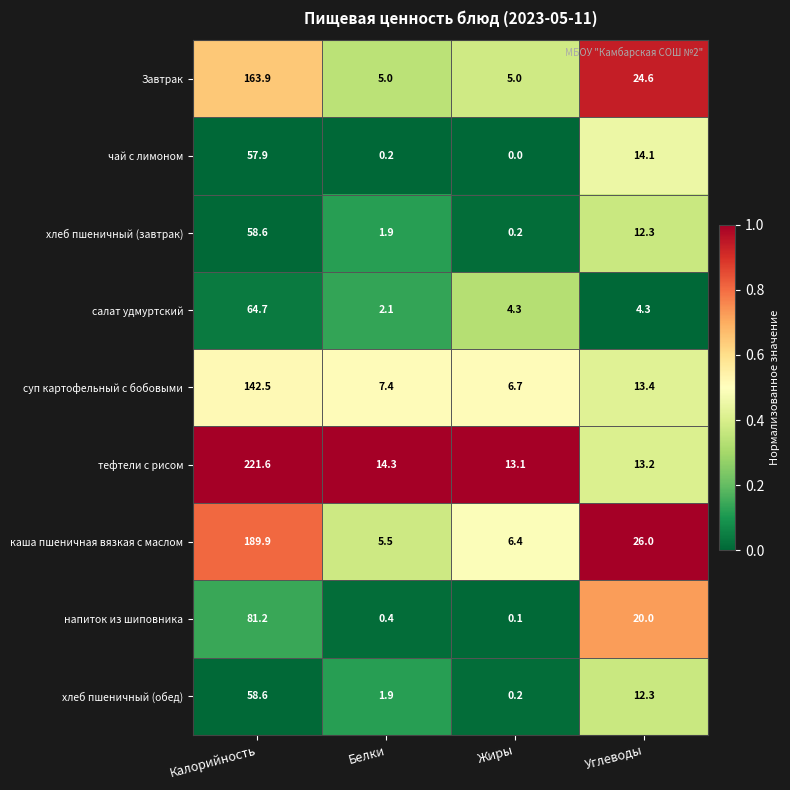

Is it true that чай с лимоном equals 57.9 at Калорийность?

True